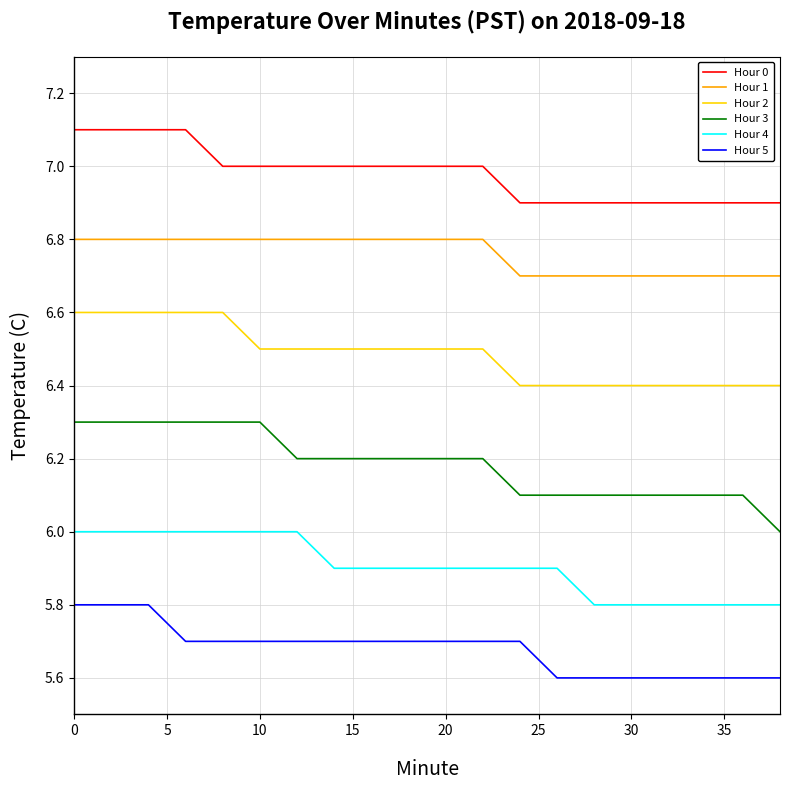

Which series has the largest total across all categories?

Hour 0